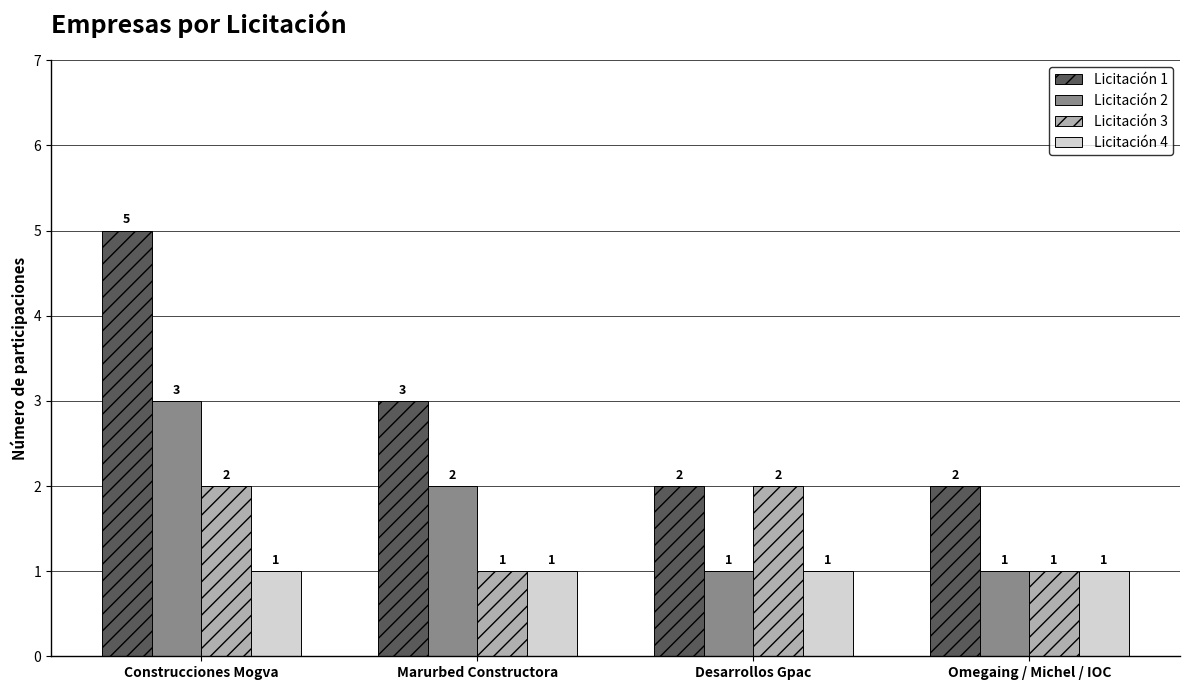

Which series has the largest total across all categories?

Licitación 1